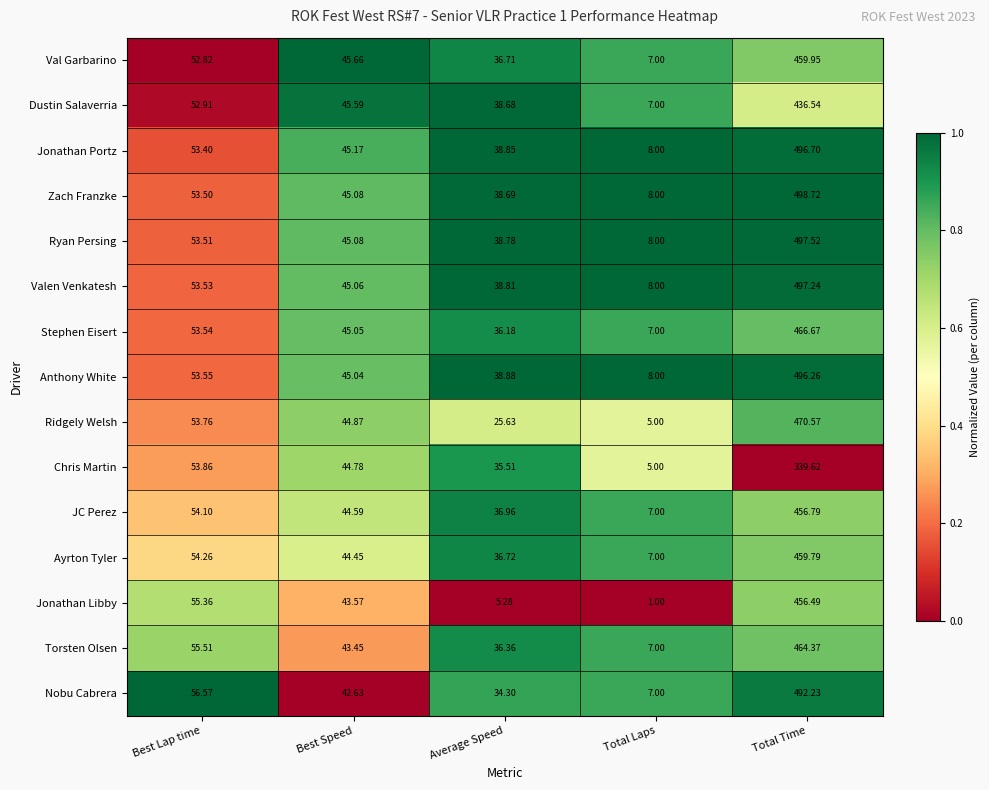

How many series are shown in this chart?

15